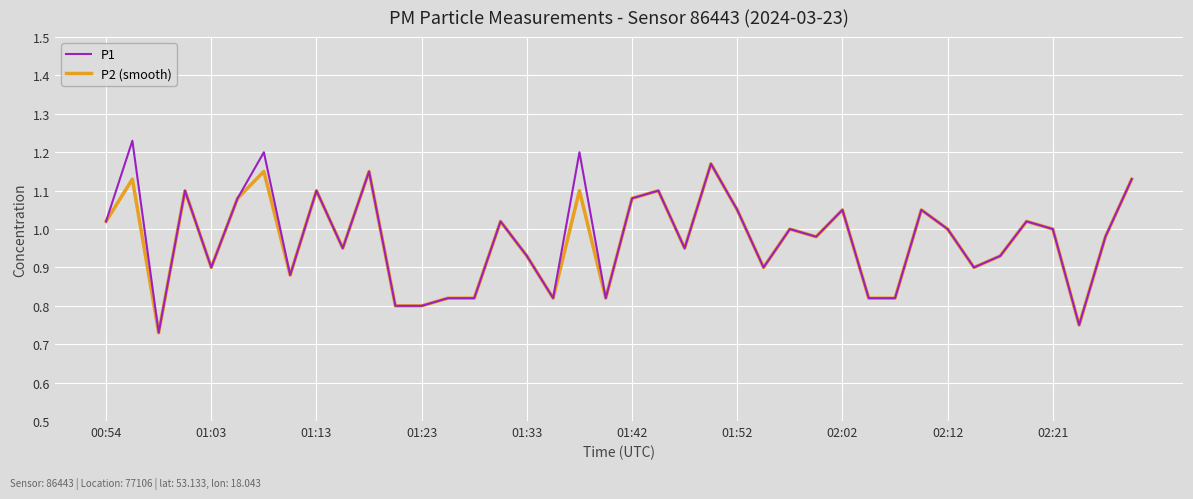

List the series in order of their peak value, lowest first.

P2 (smooth), P1